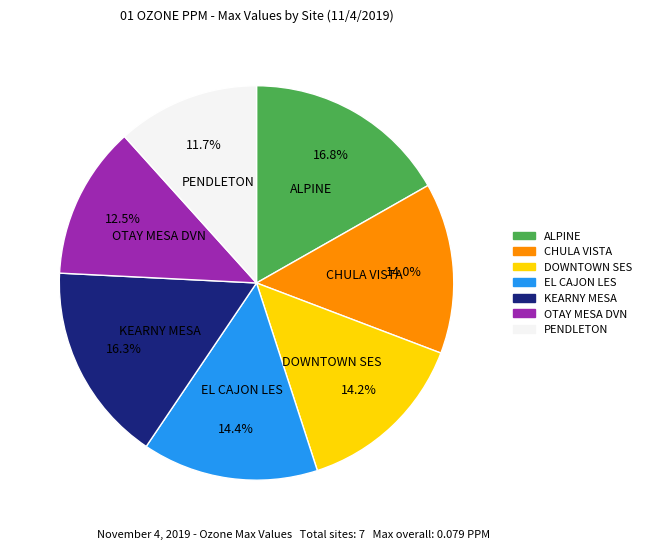

True or false: KEARNY MESA accounts for 29% of the total.

False